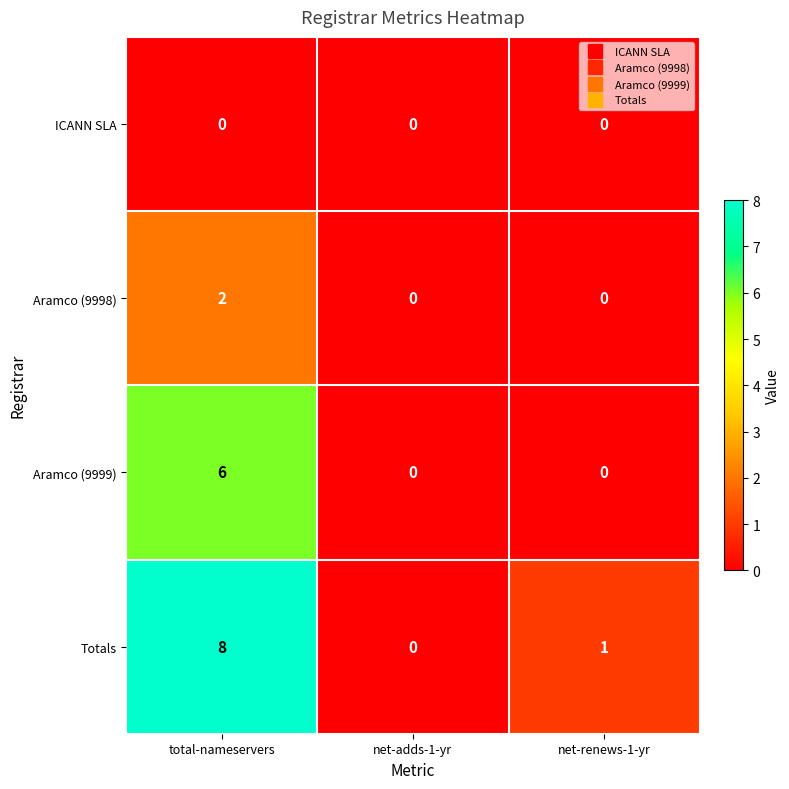

How many distinct data groups are displayed?

4